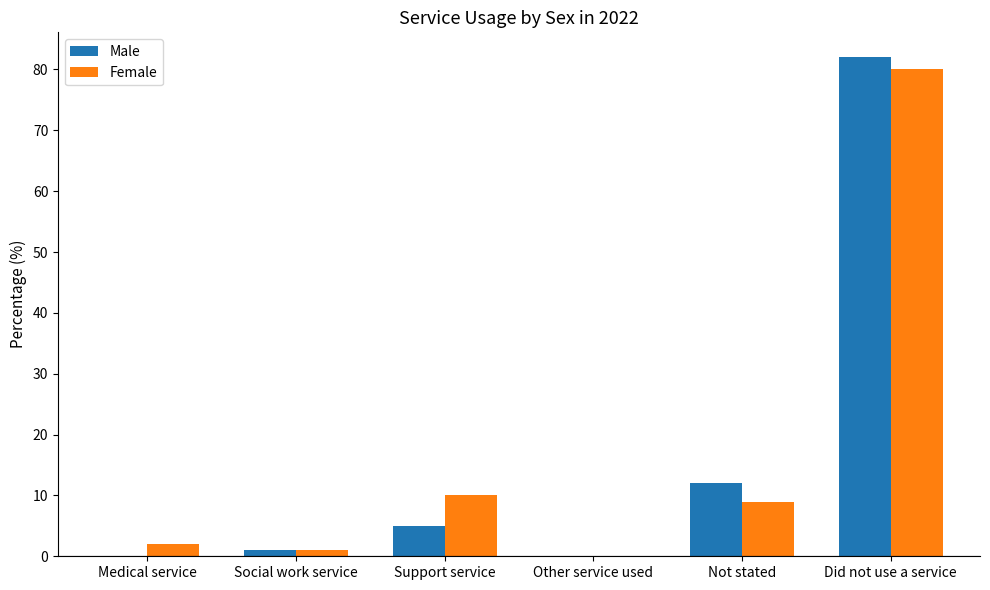

How many distinct data groups are displayed?

2